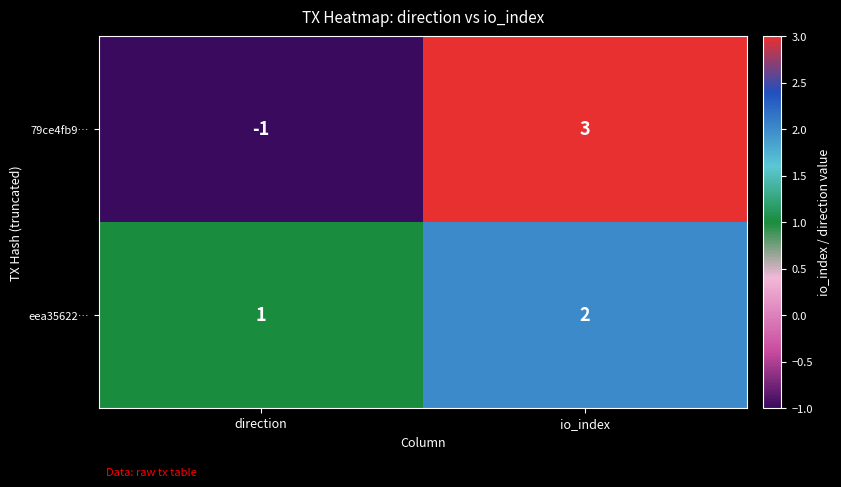

Reading right to left, transcribe all the data shown in this chart.

79ce4fb9…: 3	-1
eea35622…: 2	1